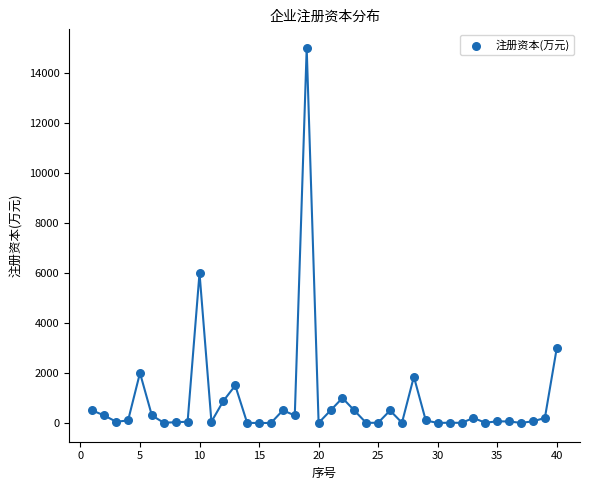

What Y value in the scatter plot is closest to 7500?

6000.0